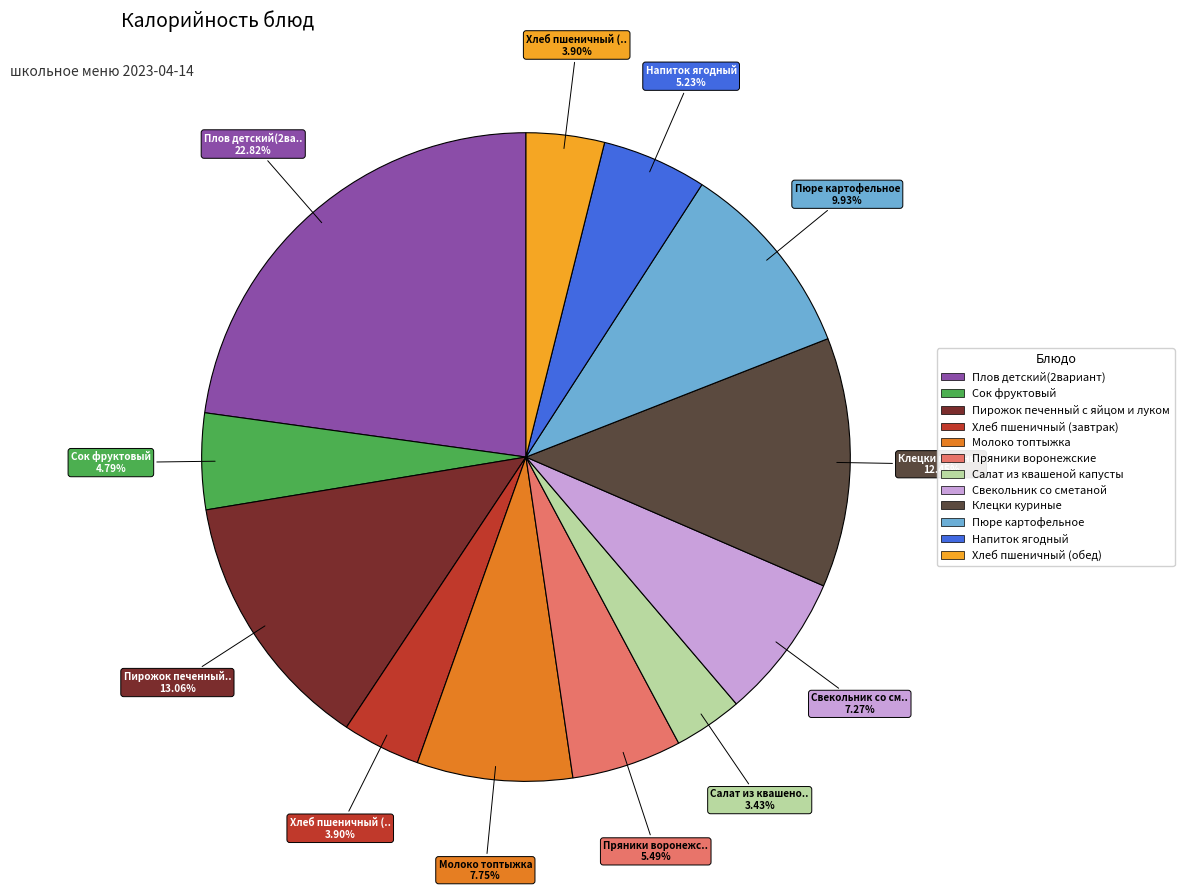

Is there any slice that represents more than half of the pie?

No